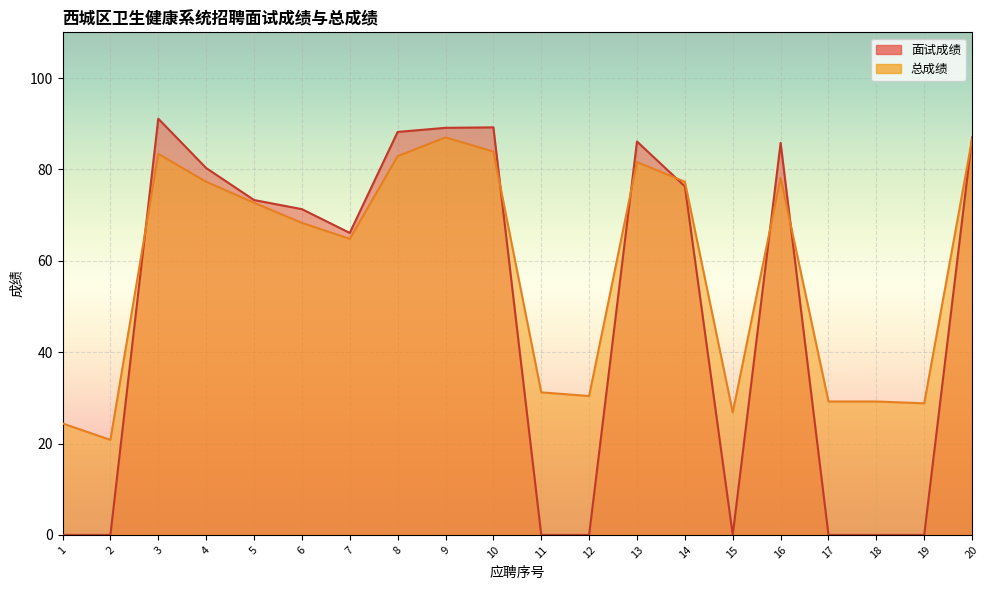

Which series has the largest range (max minus min)?

面试成绩